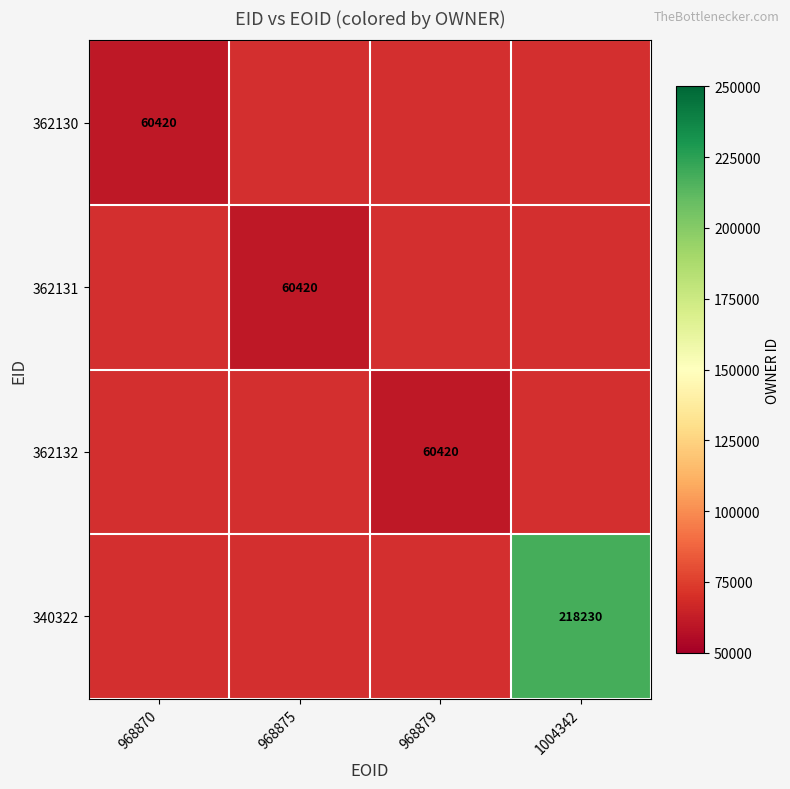

Which category has the highest value across all series?

1004342